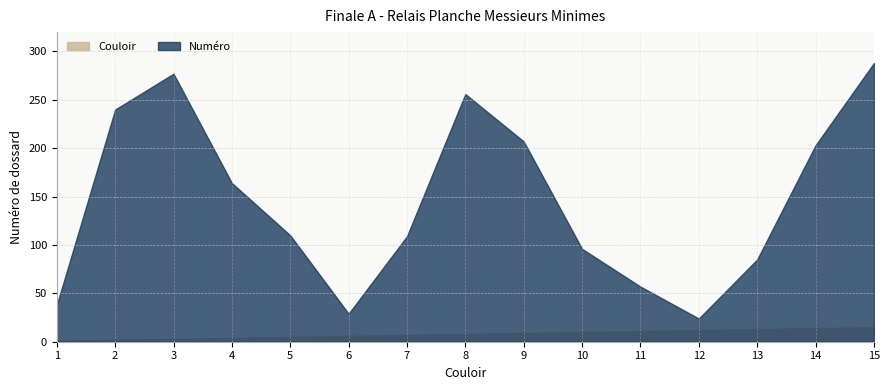

Where does the Couloir series first go above 8?

9